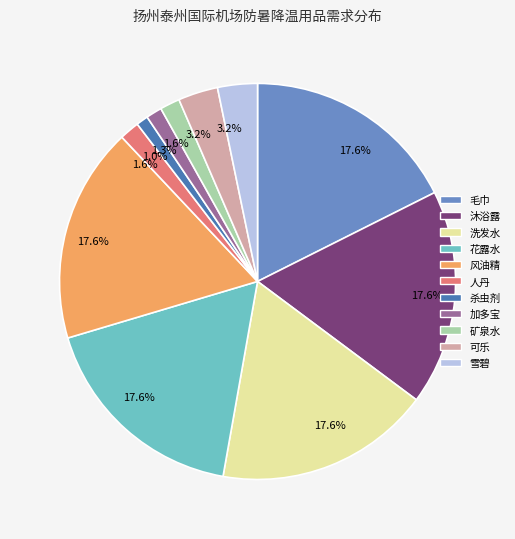

How many segments does this pie chart have?

11